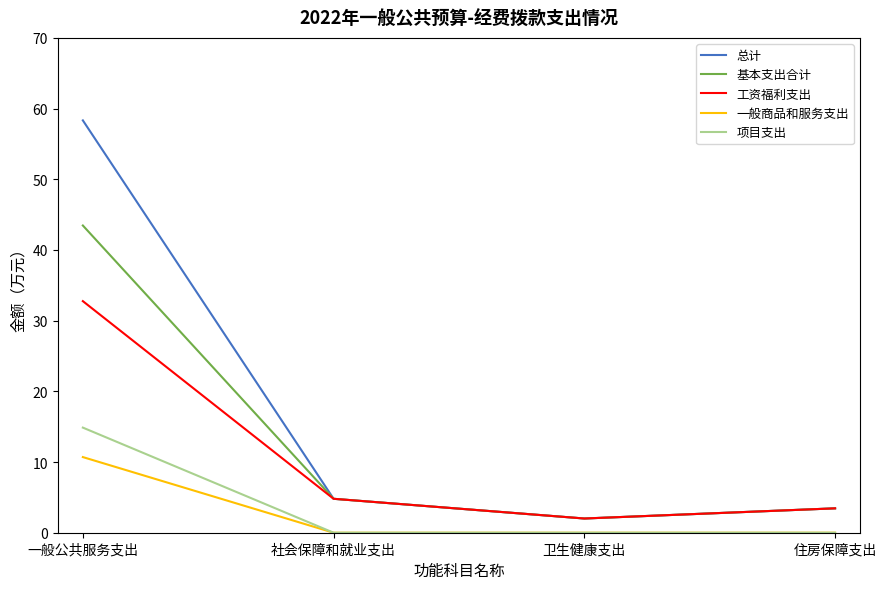

What is the difference between the maximum and minimum values in the 总计 series?

56.3